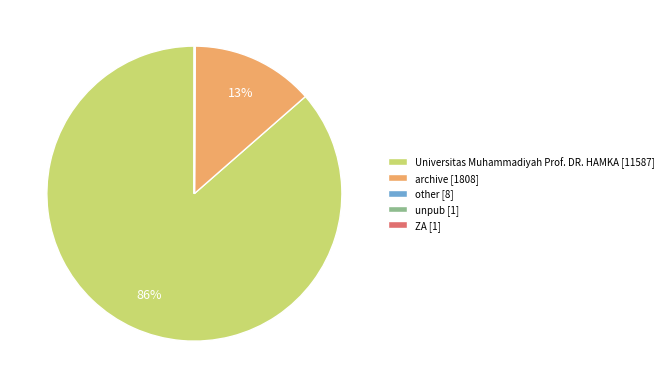

Is there a majority slice in this chart?

Yes